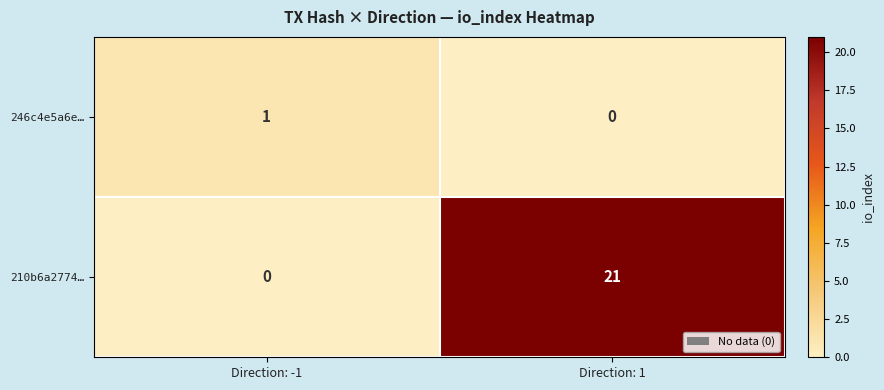

The value of 210b6a2774… at Direction: 1 is 28. True or false?

False